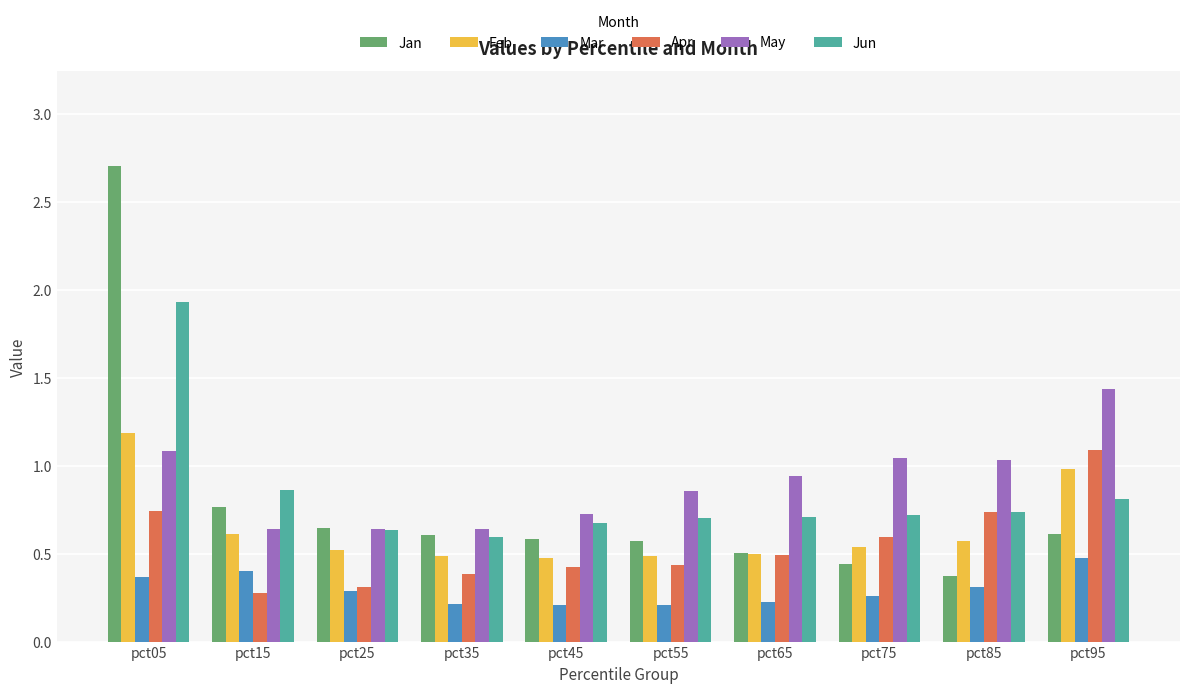

Which series has the largest range (max minus min)?

Jan